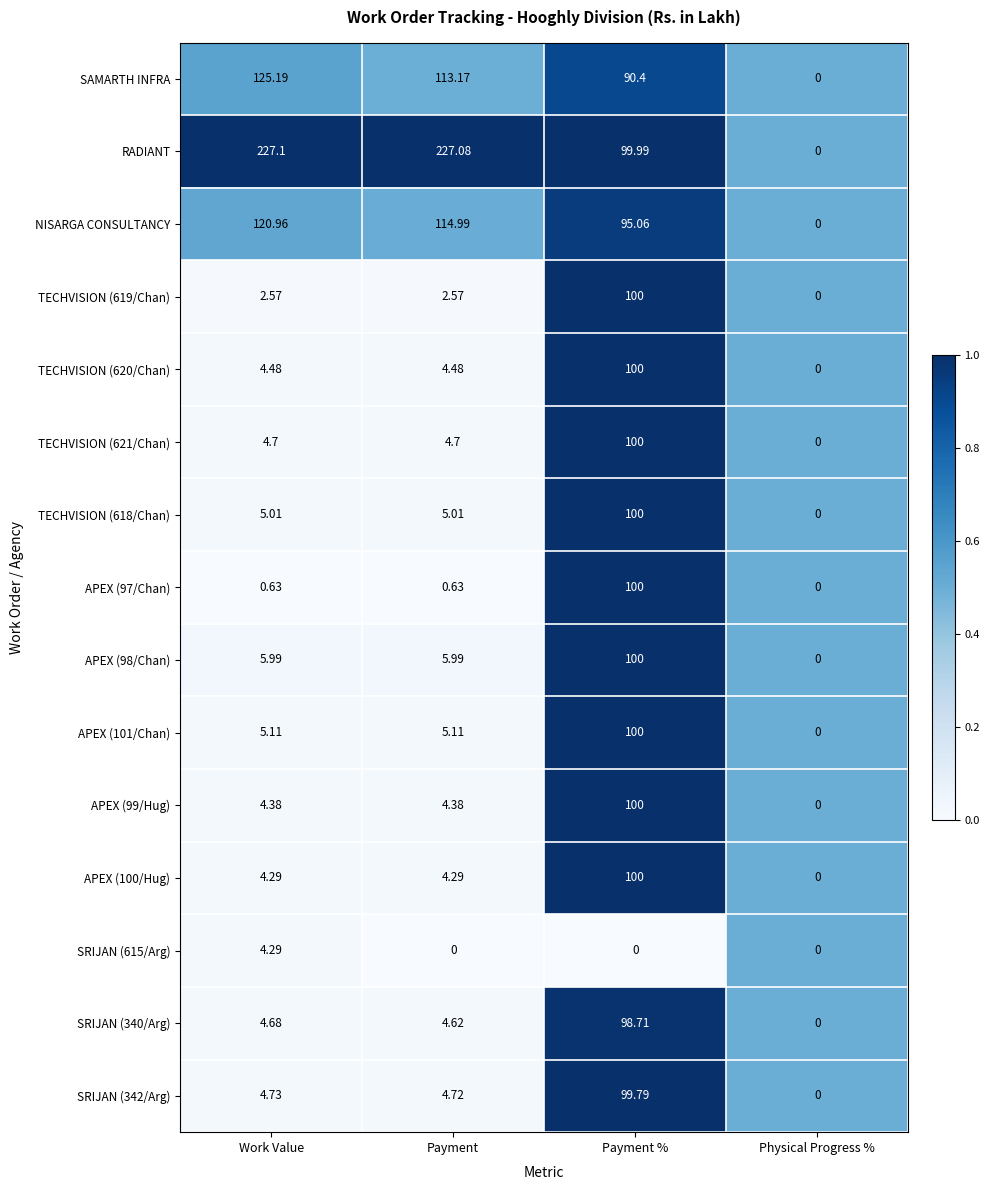

Is the value of TECHVISION (618/Chan) at Payment greater than the value of APEX (98/Chan) at Physical Progress %?

Yes